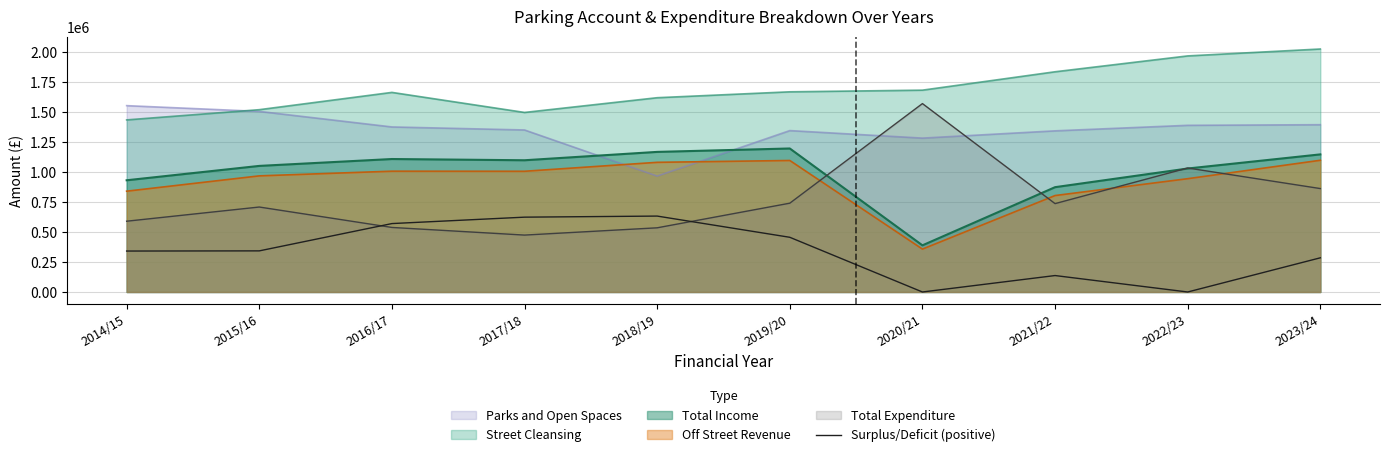

What is the label of the 8th point from the right?

2016/17